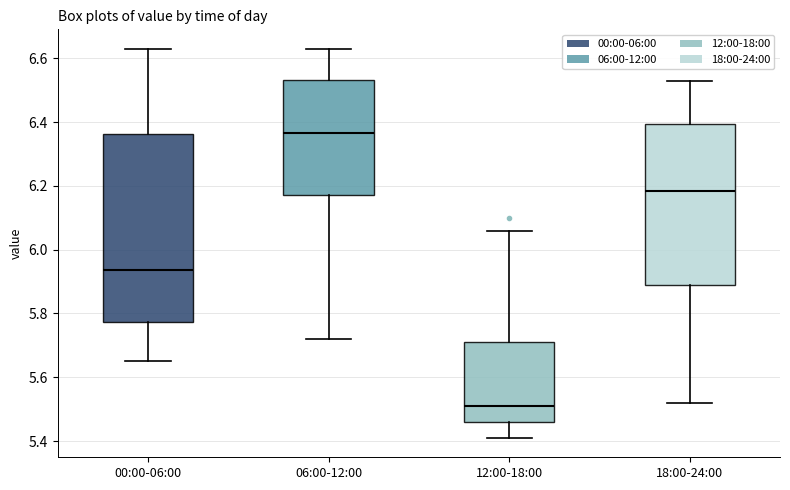

Comparing the boxes themselves (not the whiskers), which one is the tallest?

00:00-06:00